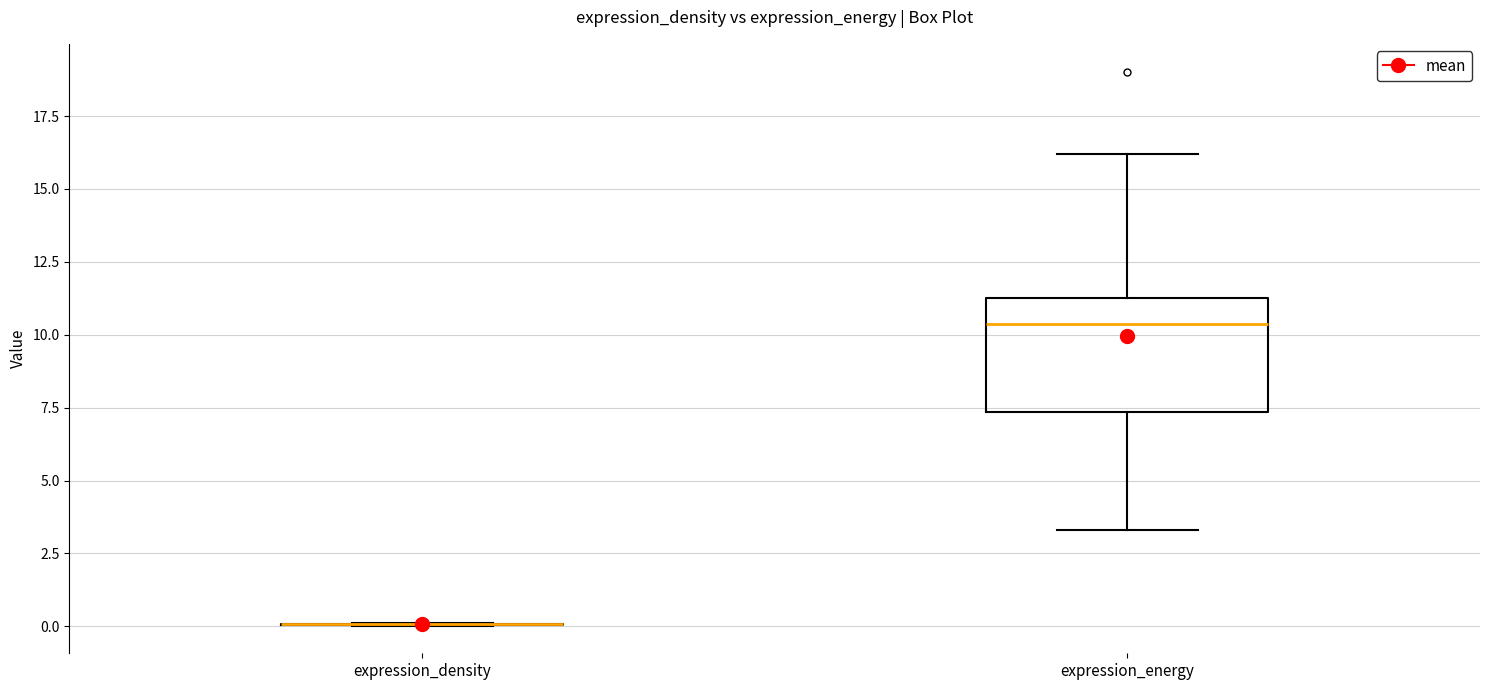

Reading left to right, transcribe this box plot: for each box, give where its median line is, the range the box spans, and where its two whiskers end, as read against the y-axis. The values are not printed on the chart, so give them approximately, as read against the axis.

expression_density: box collapsed to a line at 0.0, whiskers 0.0 to 0.0
expression_energy: median 10.5, box 7.5 to 11.5, whiskers 3.5 to 16.0